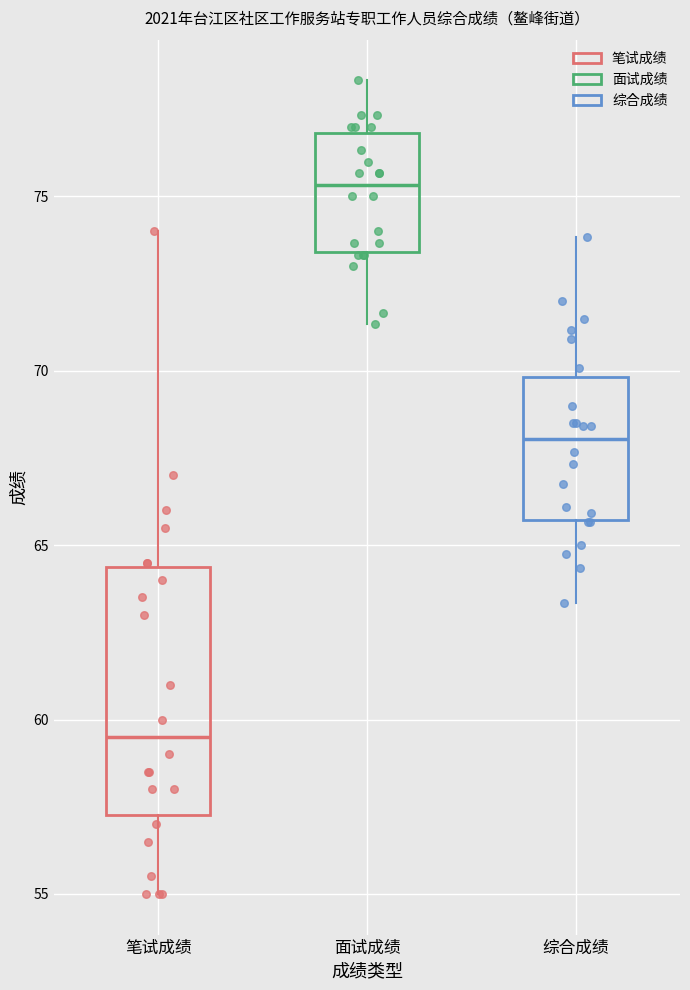

Which box has the highest median line?

面试成绩